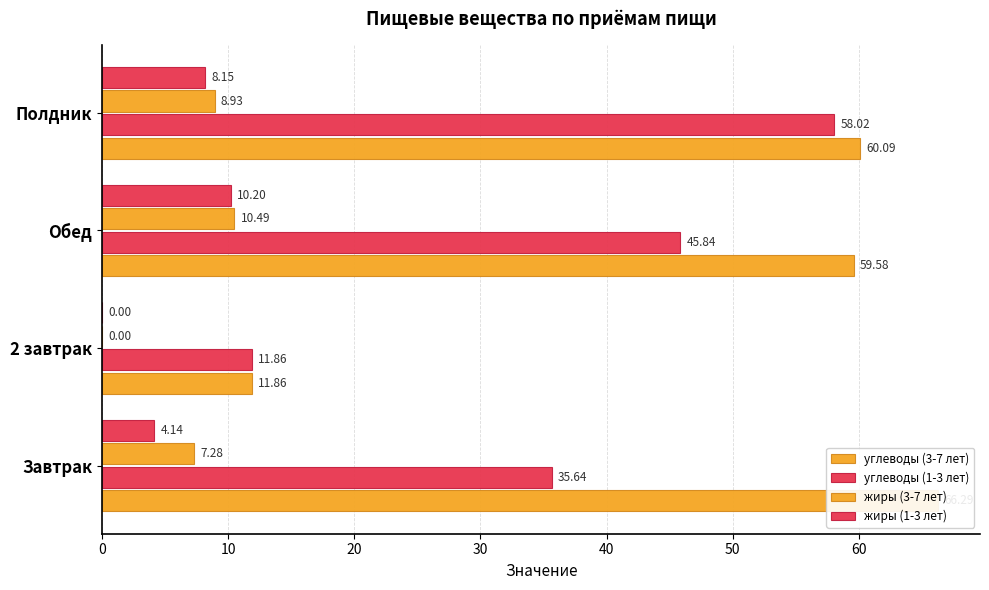

What is the lowest value of the углеводы (1-3 лет) series?

11.9